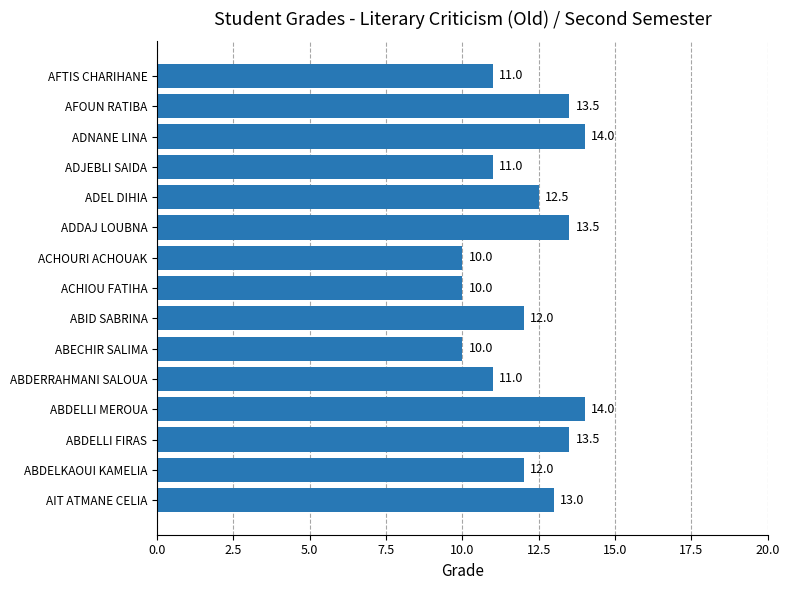

Between ABID SABRINA and ADJEBLI SAIDA, which is larger?

ABID SABRINA